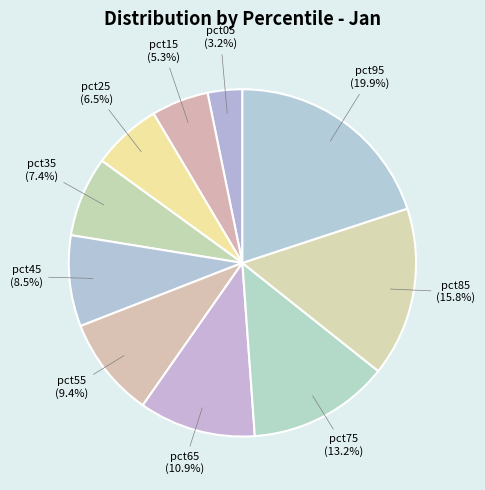

Rank the categories by value from lowest to highest.

pct05, pct15, pct25, pct35, pct45, pct55, pct65, pct75, pct85, pct95